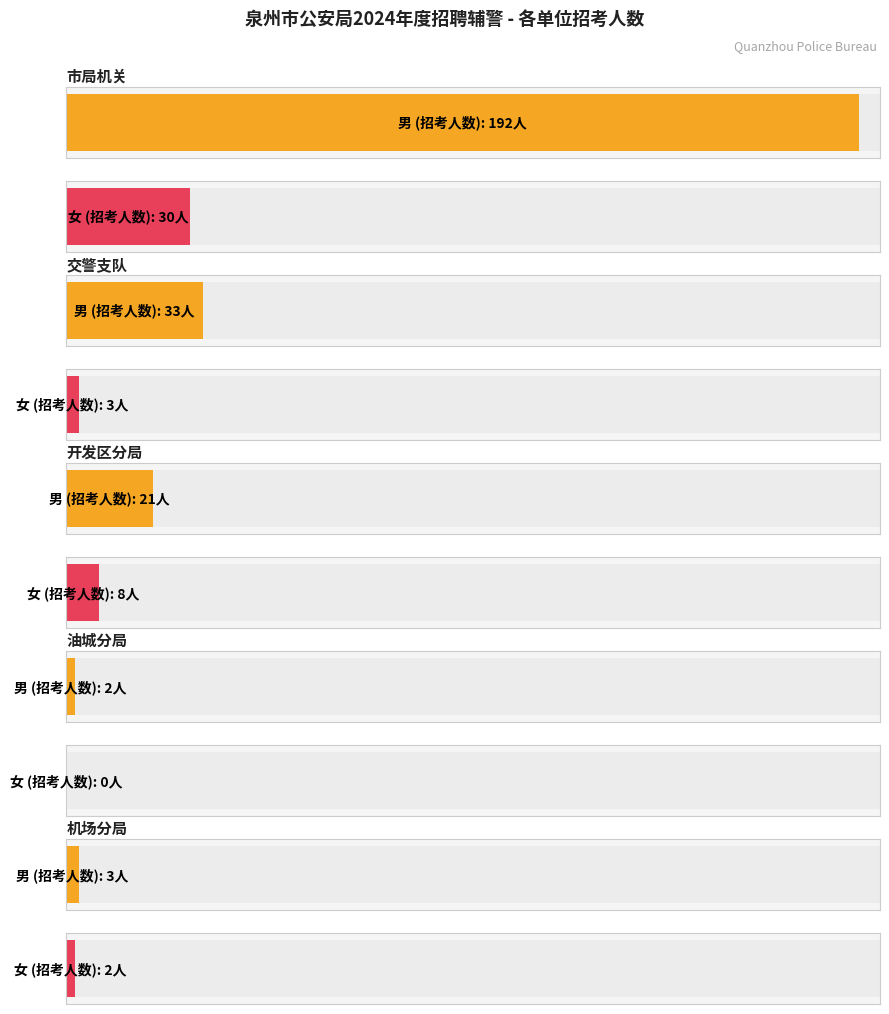

What are all the series names shown in the legend?

男, 女